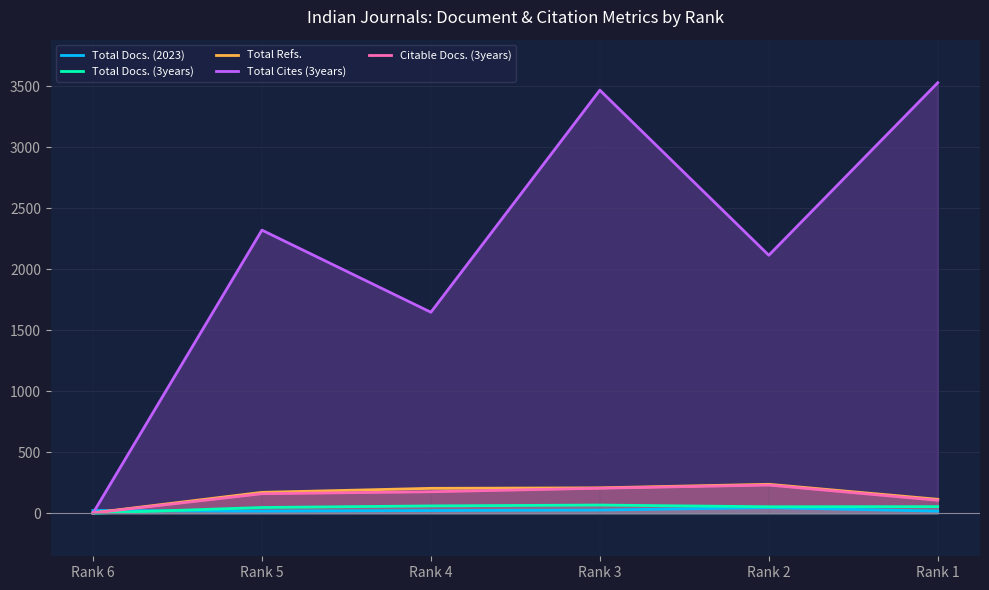

True or false: Total Cites (3years) and Total Docs. (2023) cross at least once.

True